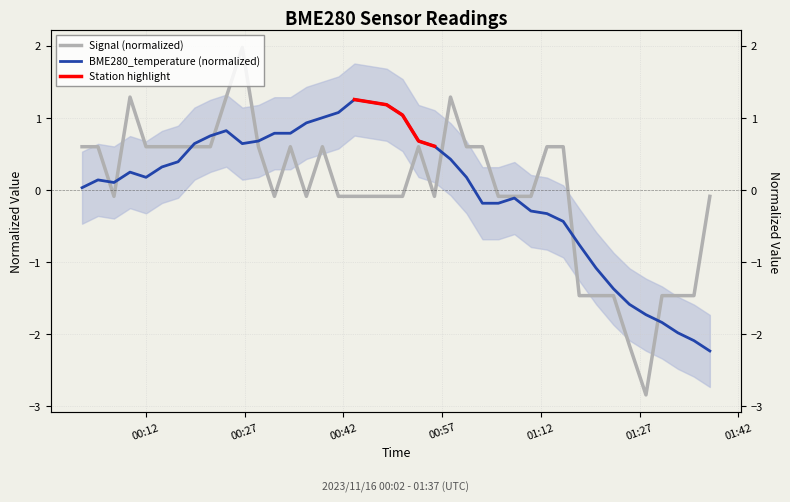

Is it true that BME280_temperature equals -0.1 at 2023/11/16 01:07:58?

True